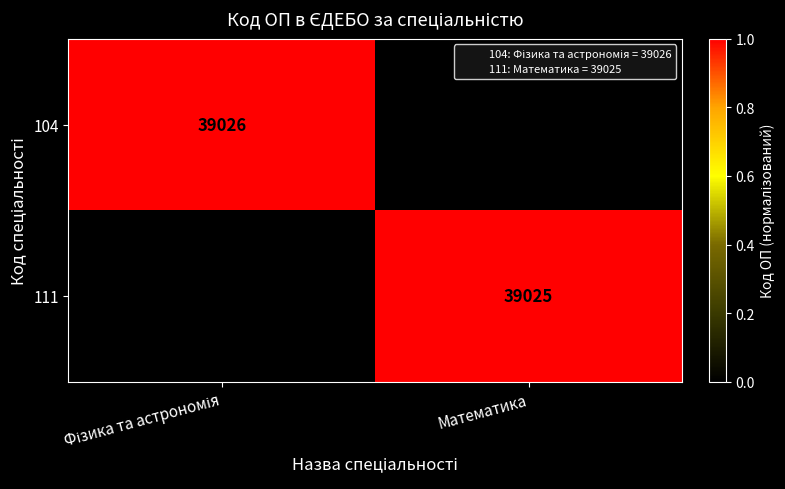

Which has a higher value, Фізика та астрономія or Математика?

Фізика та астрономія